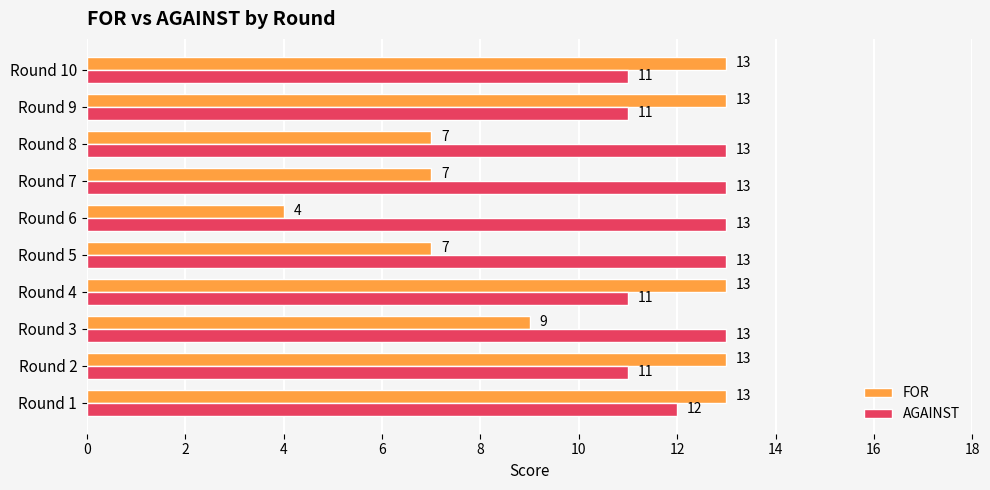

Rank the series by their average value, from lowest to highest.

FOR, AGAINST